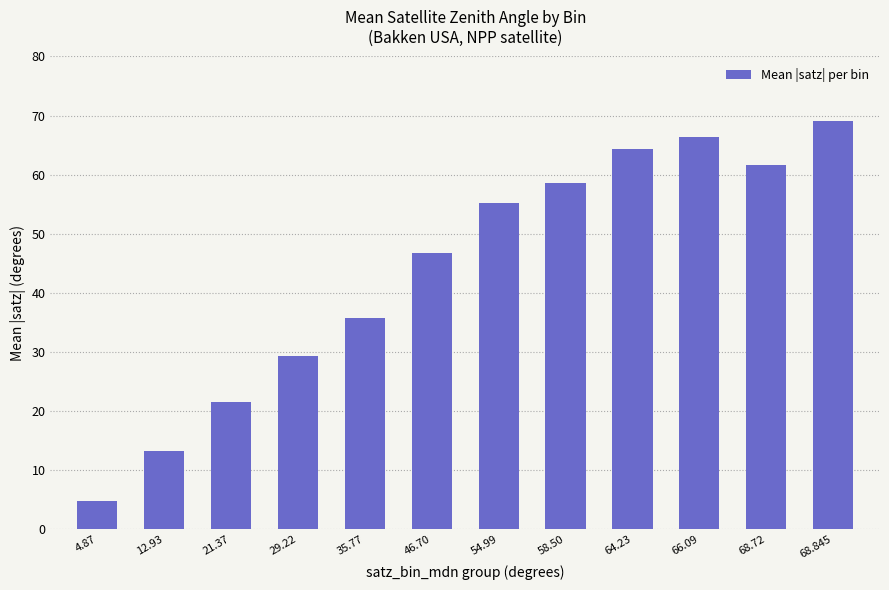

What is the label of the 1st bar from the right?

68.845